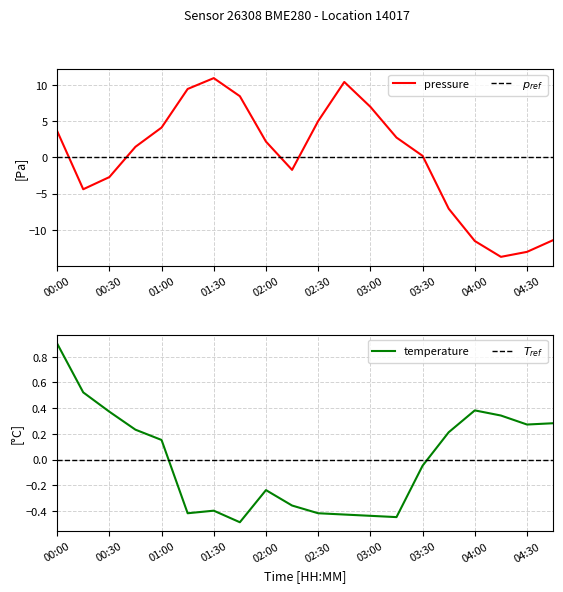

Rank the series by their maximum value, from lowest to highest.

$p_{ref}$, $T_{ref}$, temperature, pressure